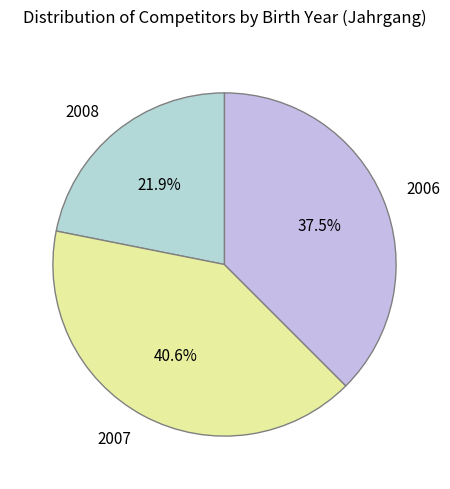

How many slices are in this pie chart?

3